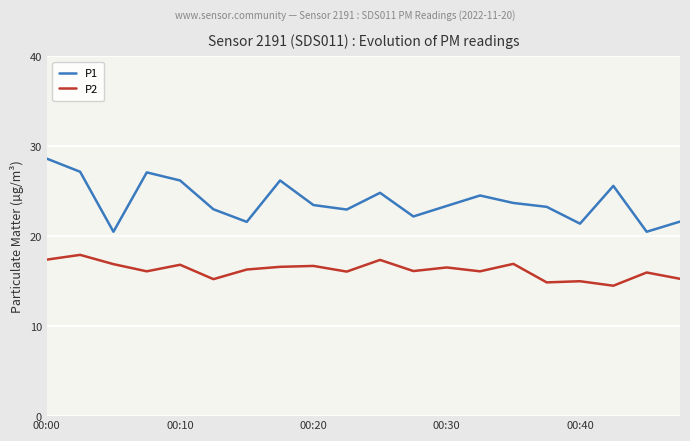

What is the difference between the maximum and minimum values in the P2 series?

3.4